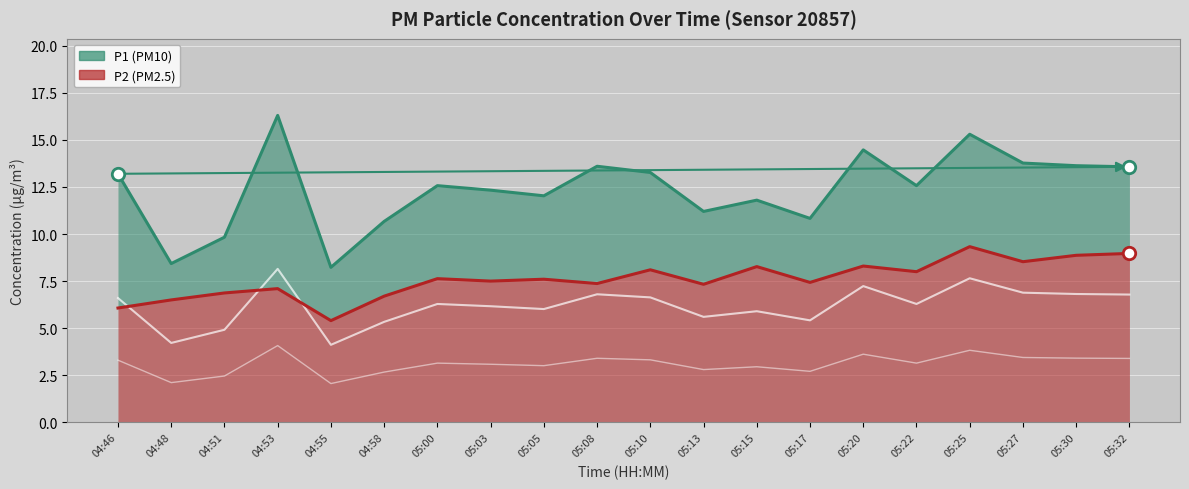

Which series has the largest total across all categories?

P1